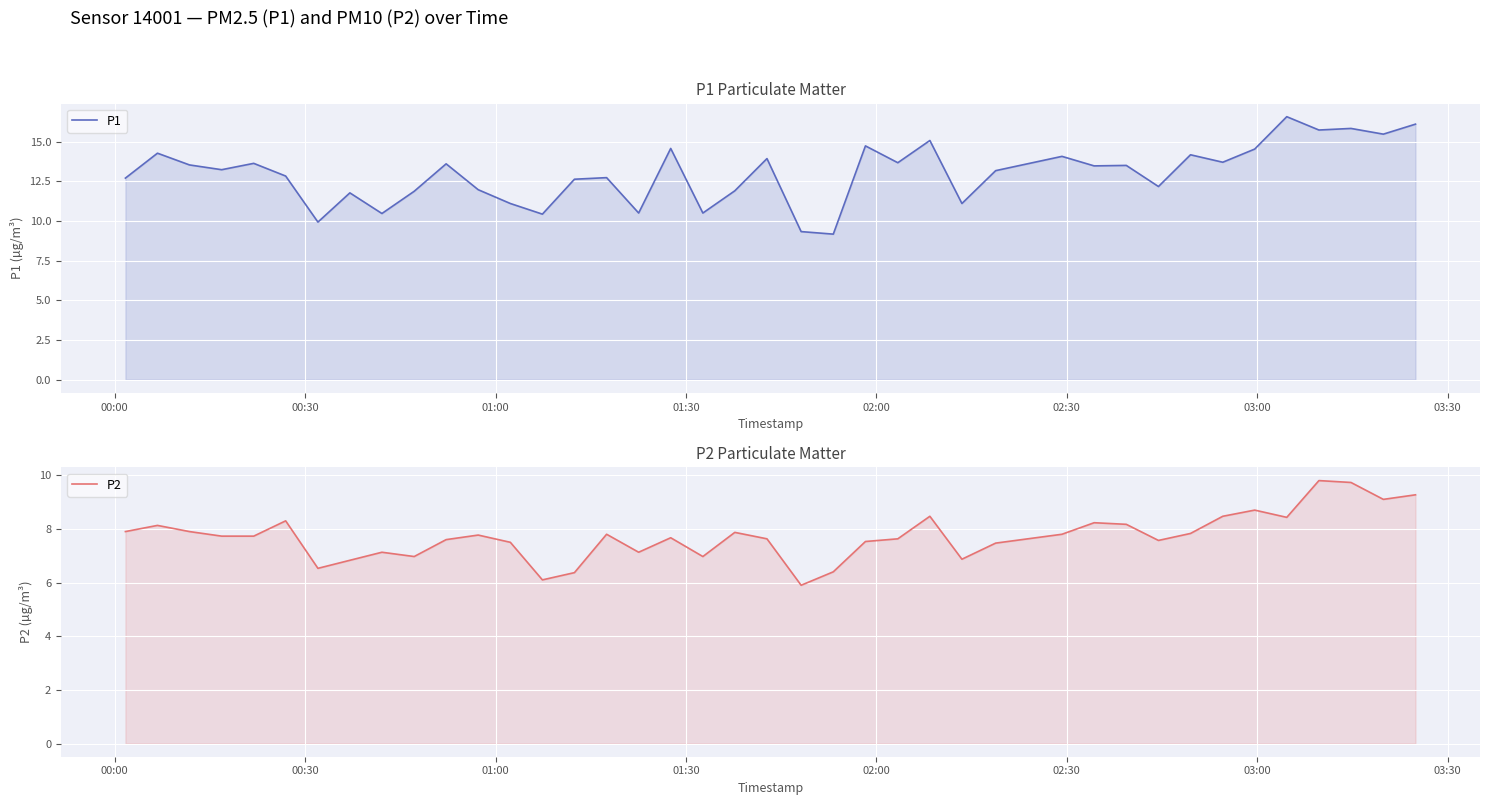

How many values in the P2 series are below 7?

9